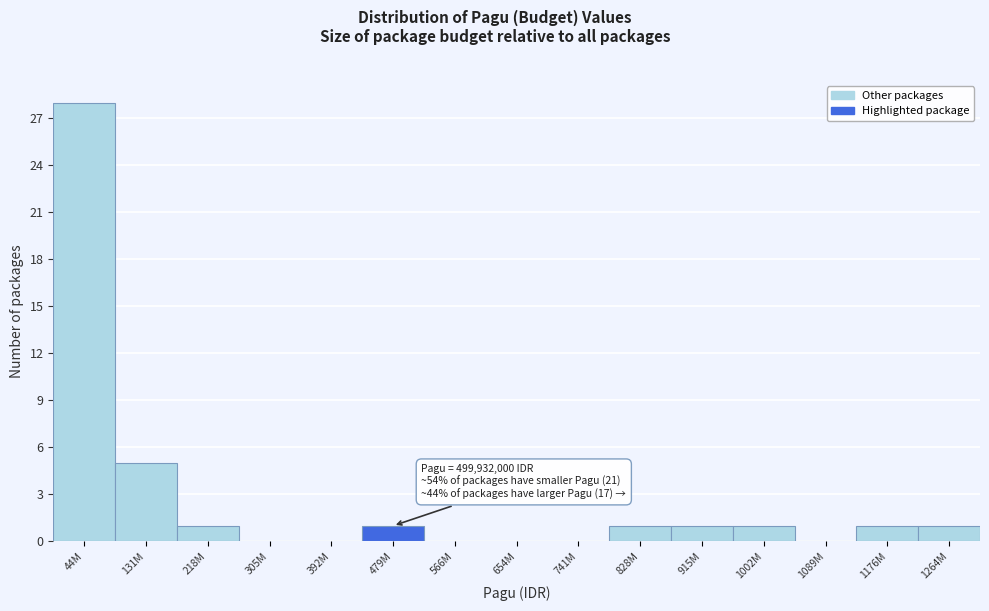

Reading left to right, transcribe all the data shown in this chart.

44M=28	131M=5	218M=1	305M=0	392M=0	479M=1	566M=0	654M=0	741M=0	828M=1	915M=1	1002M=1	1089M=0	1176M=1	1264M=1